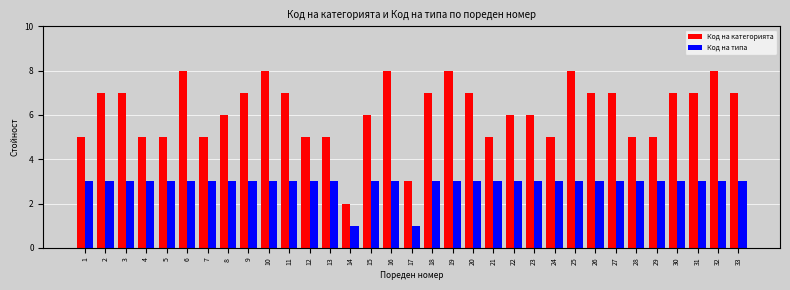

The value of Код на типа at 26 is 3. True or false?

True